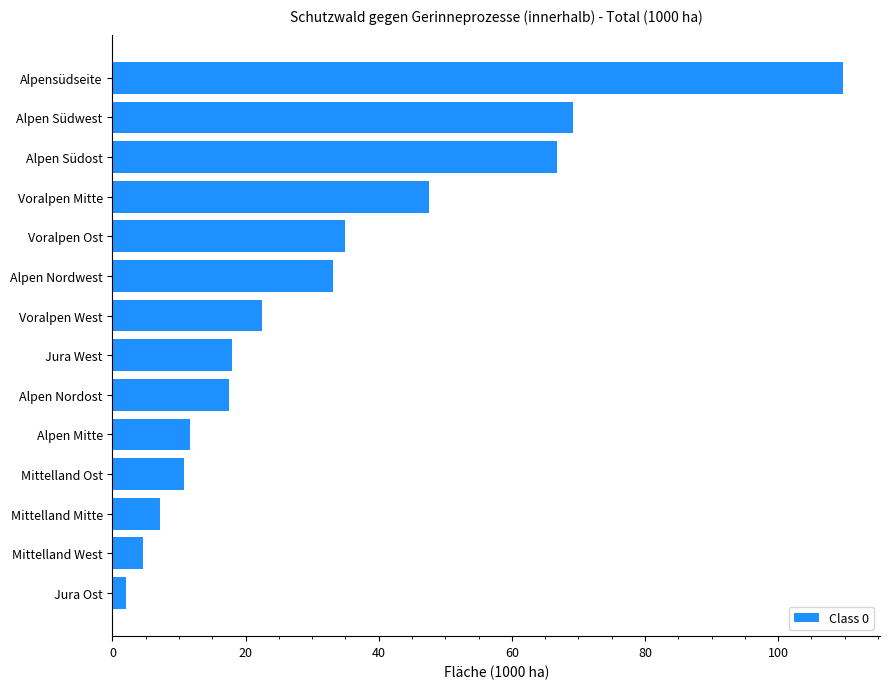

Read the value at Alpen Südwest.

69.2